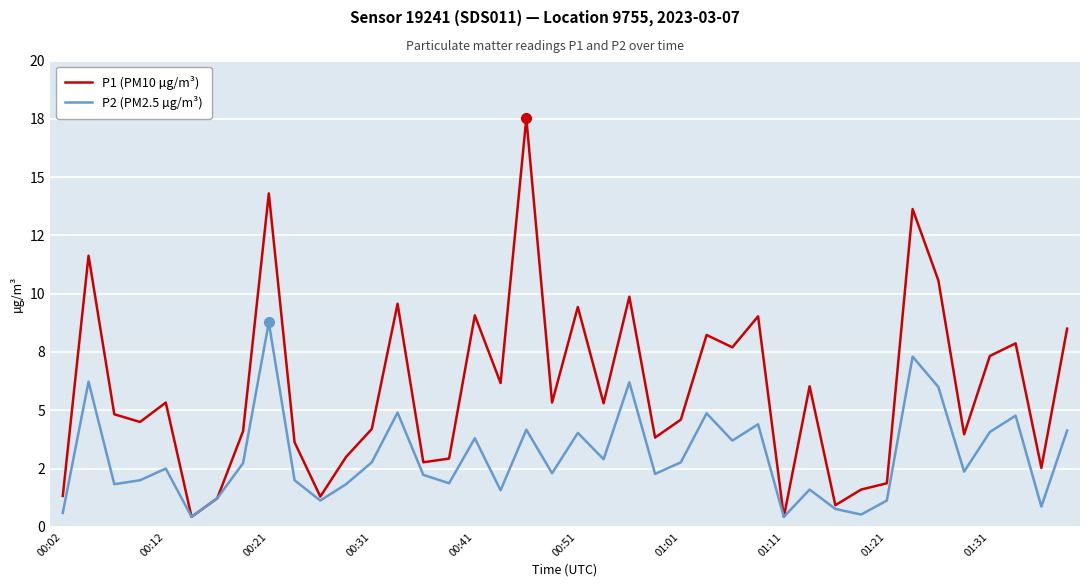

True or false: P1 (PM10 µg/m³) and P2 (PM2.5 µg/m³) cross at least once.

False